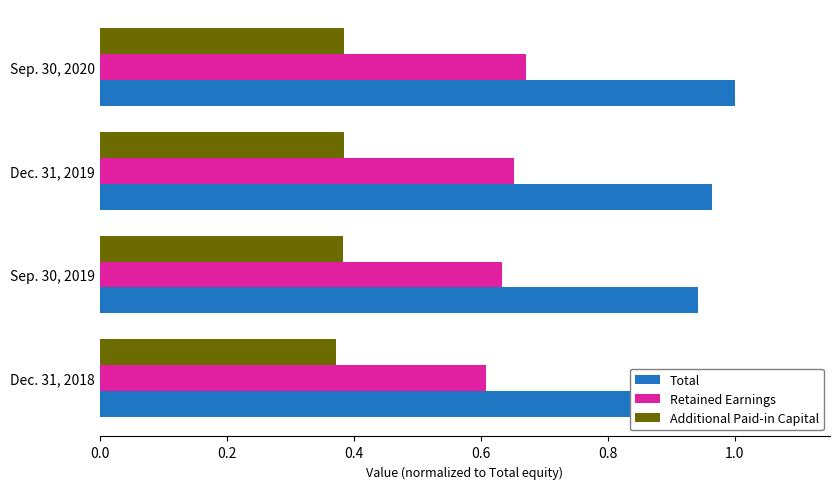

Which series has the largest total across all categories?

Total